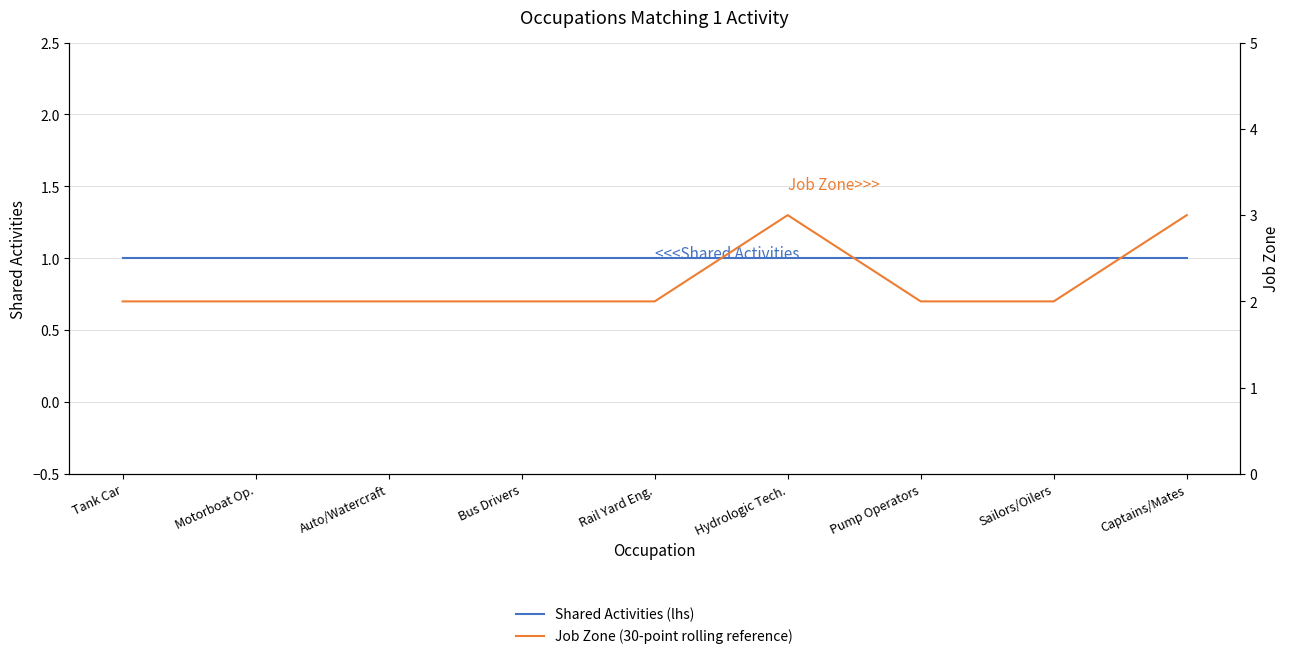

How many Job Zone (30-point rolling reference) values are between 2 and 3?

9